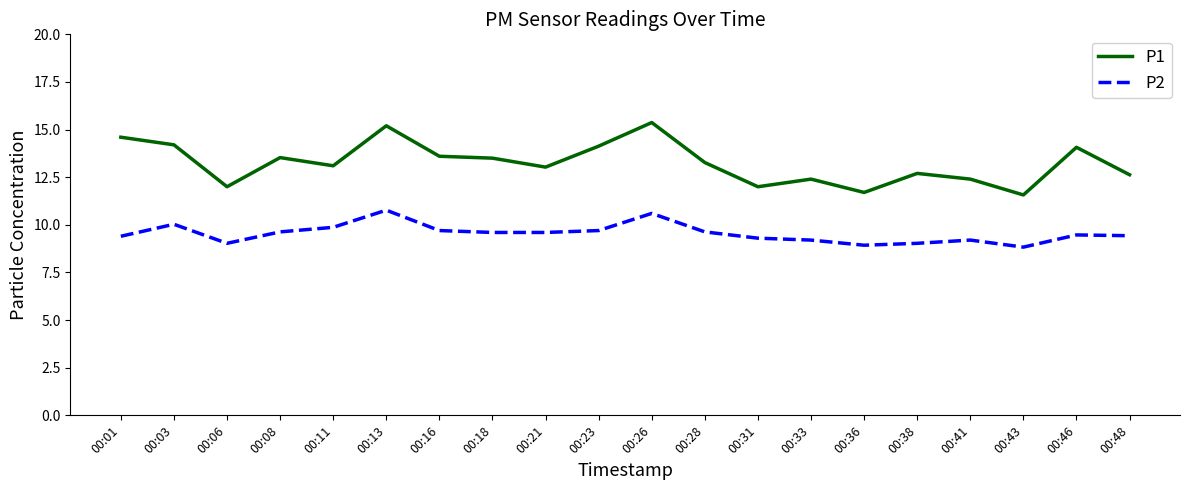

True or false: P1 has more than 1 points higher than both neighbors.

True